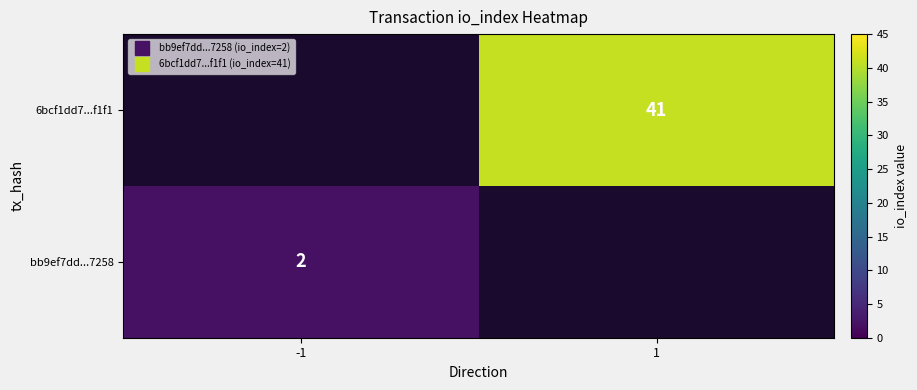

Is the value of 6bcf1dd7...f1f1 at -1 greater than the value of bb9ef7dd...7258 at -1?

No